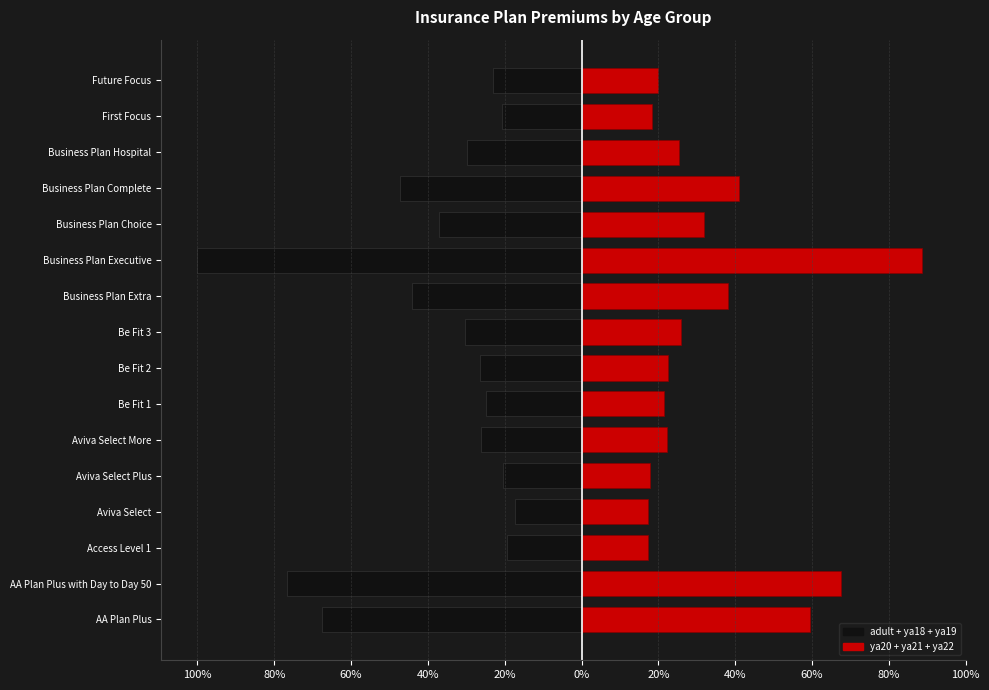

What is the value of the adult + ya18 + ya19 bar at the 2nd from the left?

-76.8